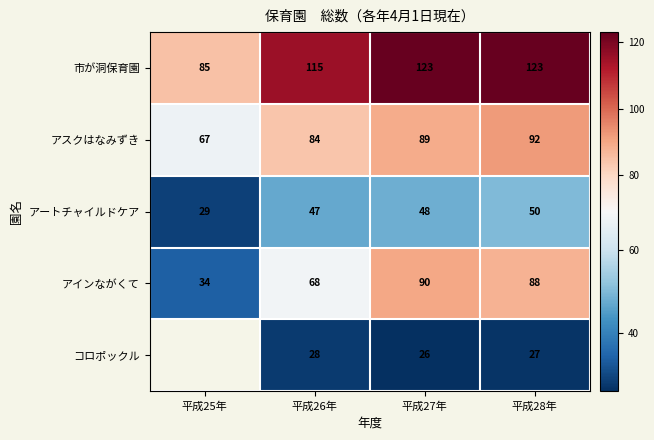

The value of コロポックル at 平成28年 is 11.7. True or false?

False